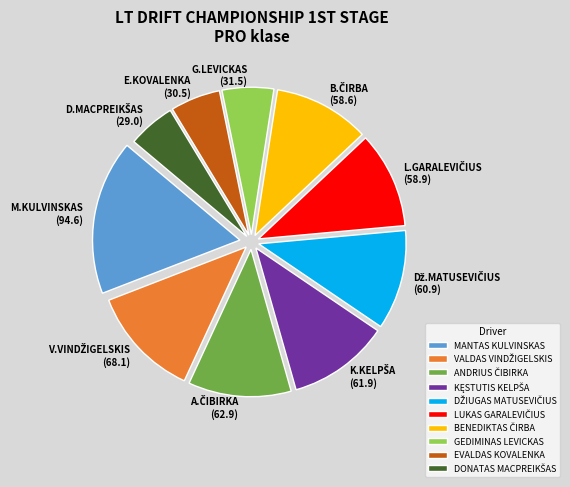

Which category has the biggest portion of the pie?

MANTAS KULVINSKAS